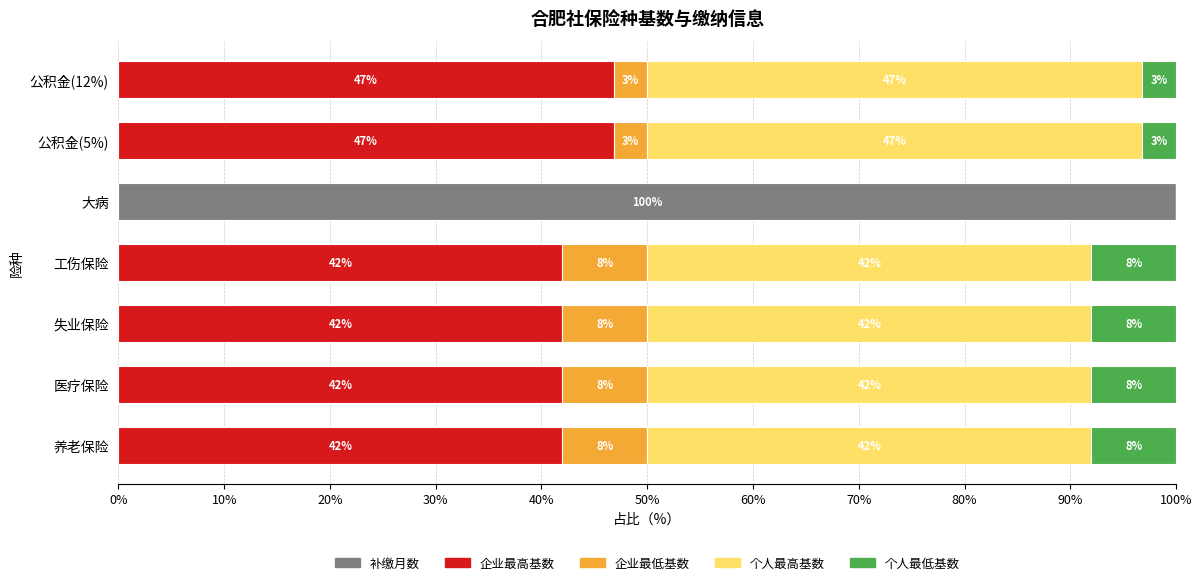

What is the highest value of the 补缴月数 series?

100.0